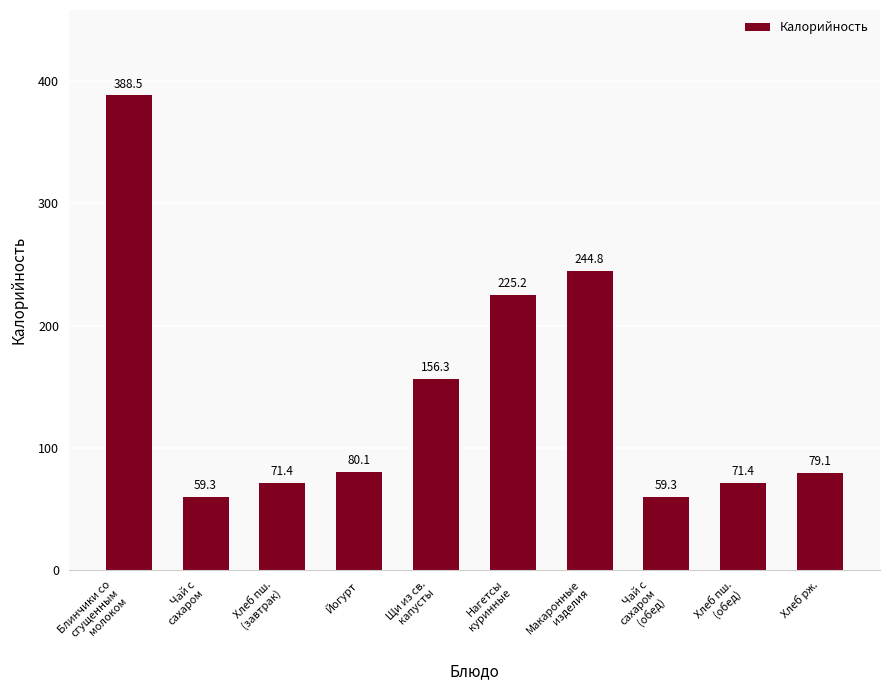

What is the sum of all values?

1435.4